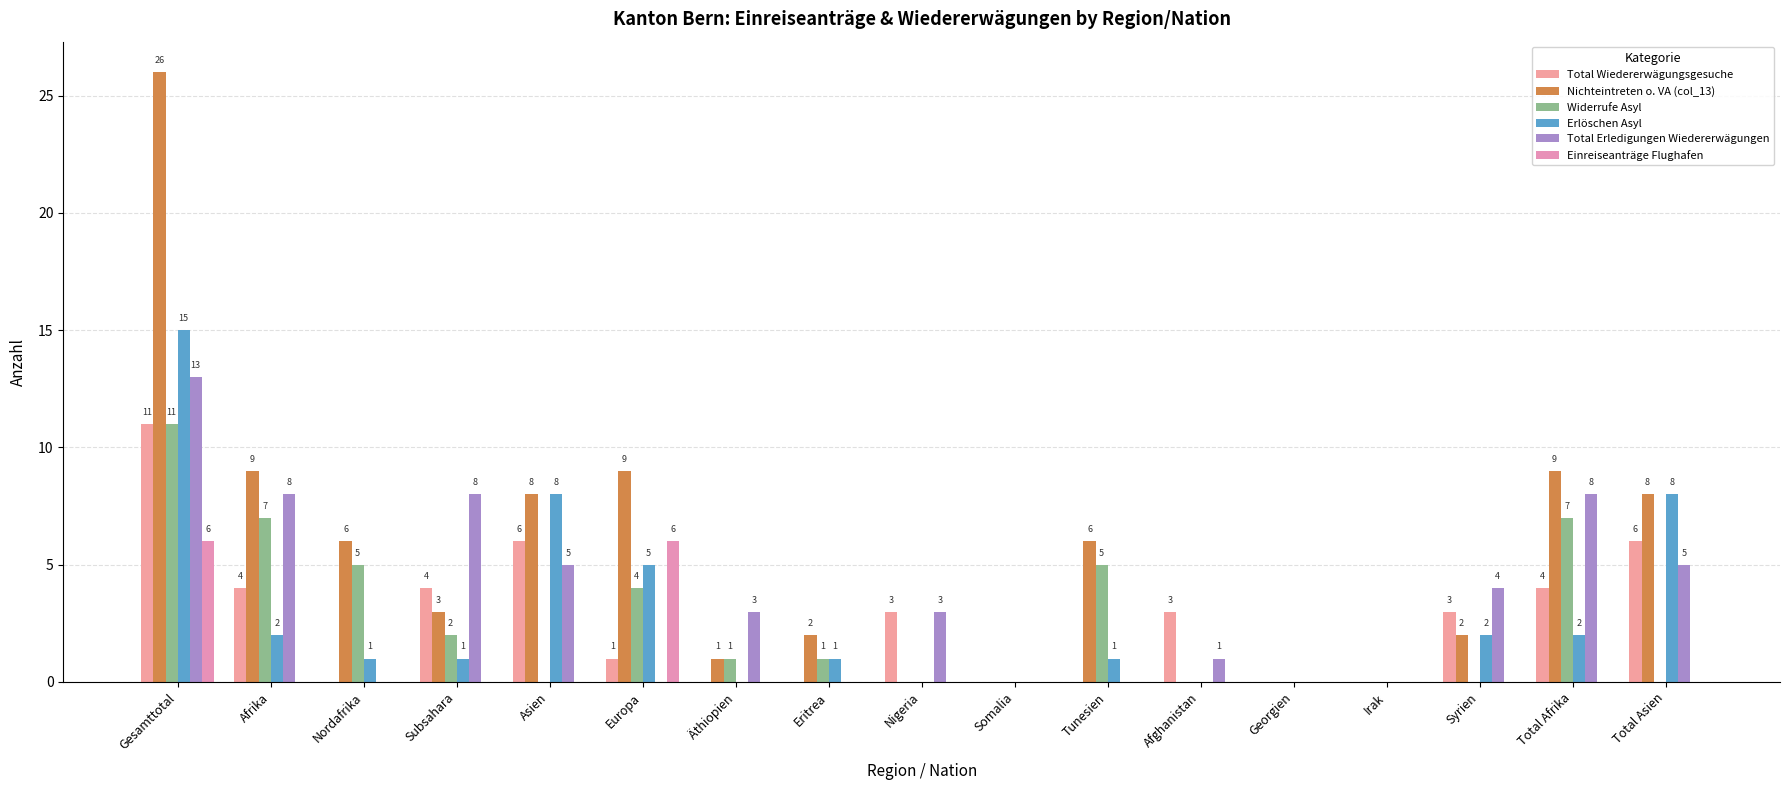

Are the bars grouped side by side (vs. stacked)?

Yes